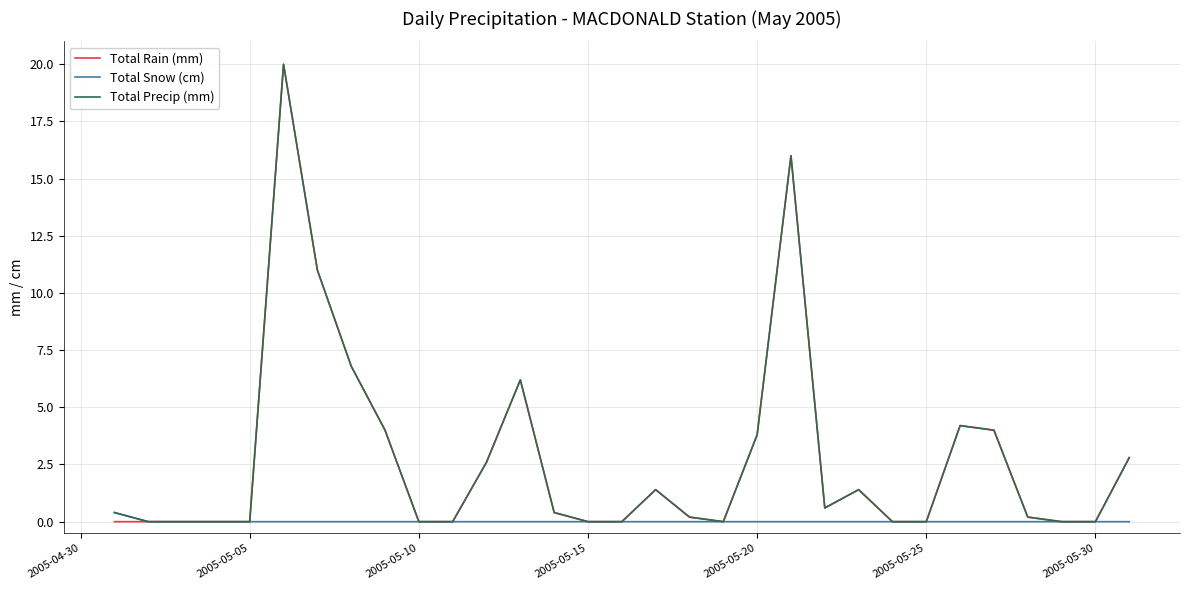

What is the highest value of the Total Precip (mm) series?

20.0